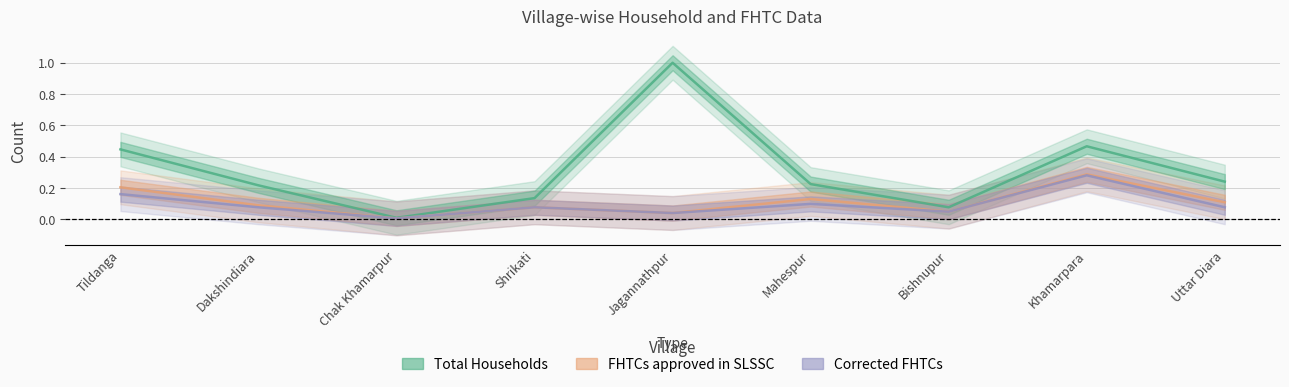

Reading right to left, transcribe all the data shown in this chart.

Total Households: 0.2	0.5	0.1	0.2	1.0	0.1	0.0	0.2	0.4
FHTCs approved in SLSSC: 0.1	0.3	0.0	0.1	0.0	0.1	0.0	0.1	0.2
Corrected FHTCs: 0.1	0.3	0.0	0.1	0.0	0.1	0.0	0.1	0.2